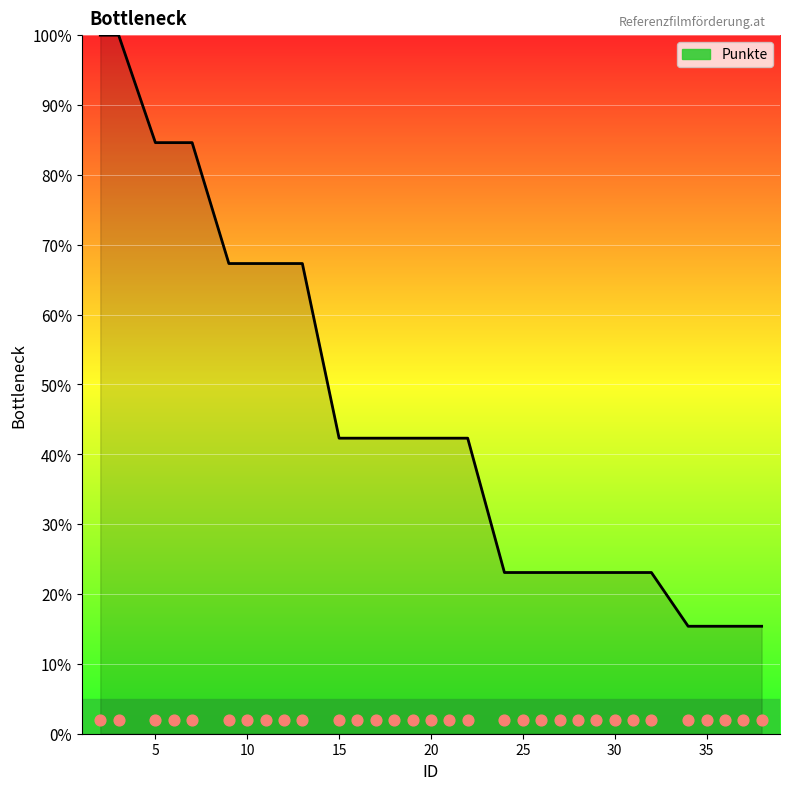

Which has a higher value, 19 or 27?

19